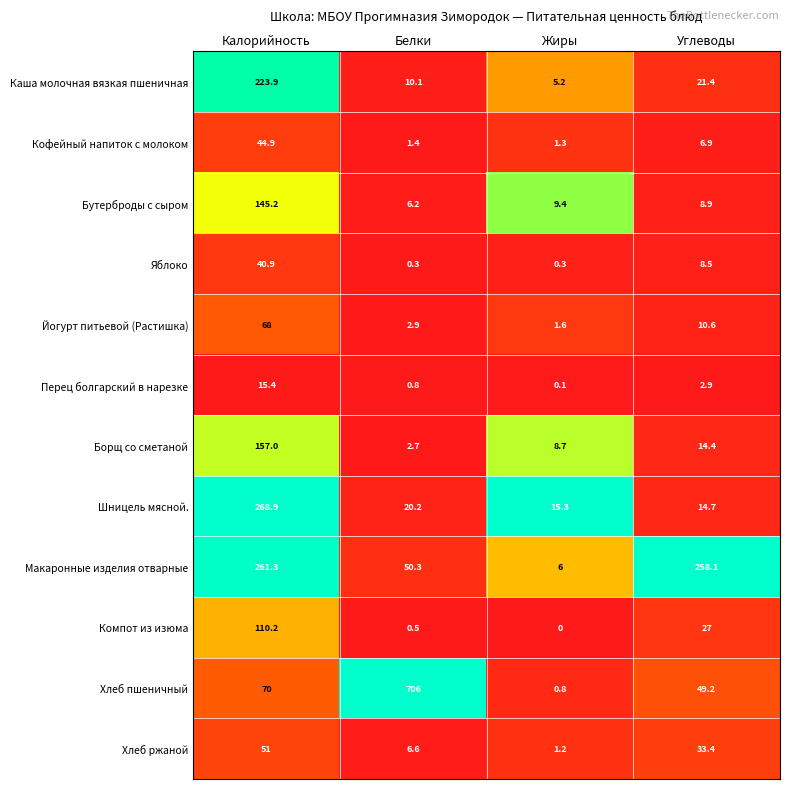

The value of Бутерброды с сыром at Углеводы is 6.1. True or false?

False